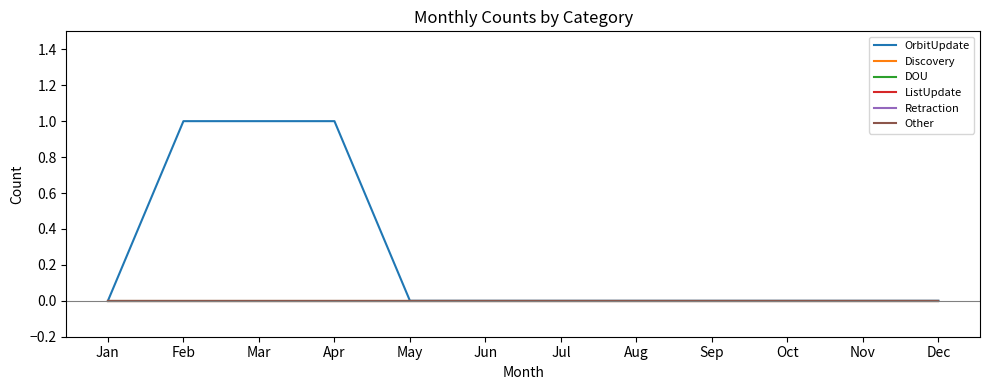

Is the value of OrbitUpdate at Apr greater than the value of Other at Jul?

Yes